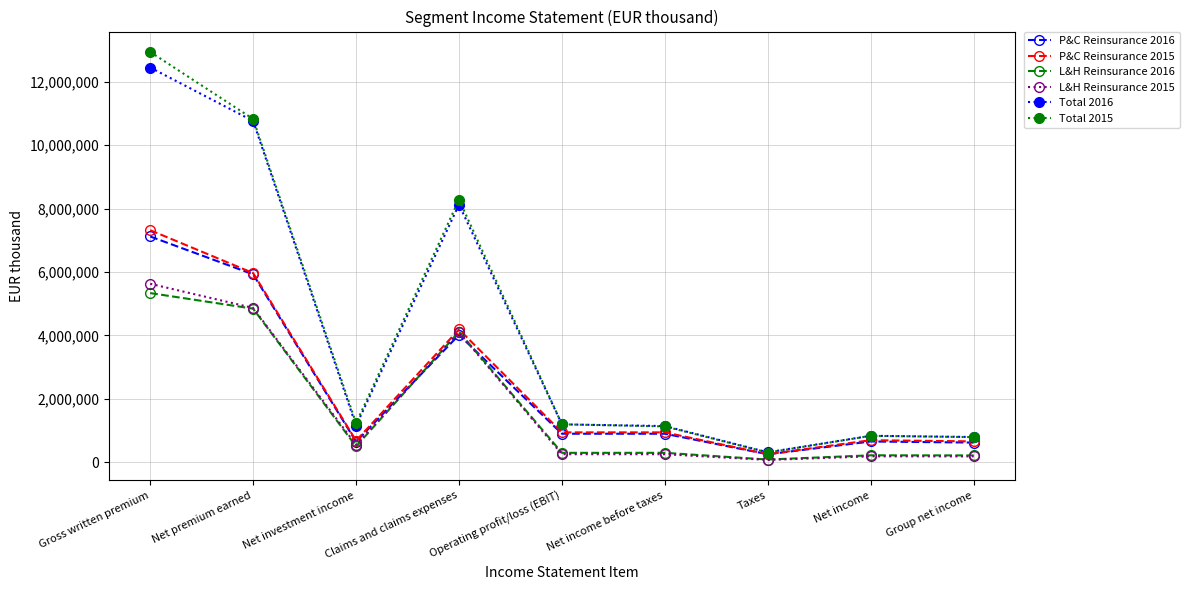

What is the label of the 4th point from the left?

Claims and claims expenses